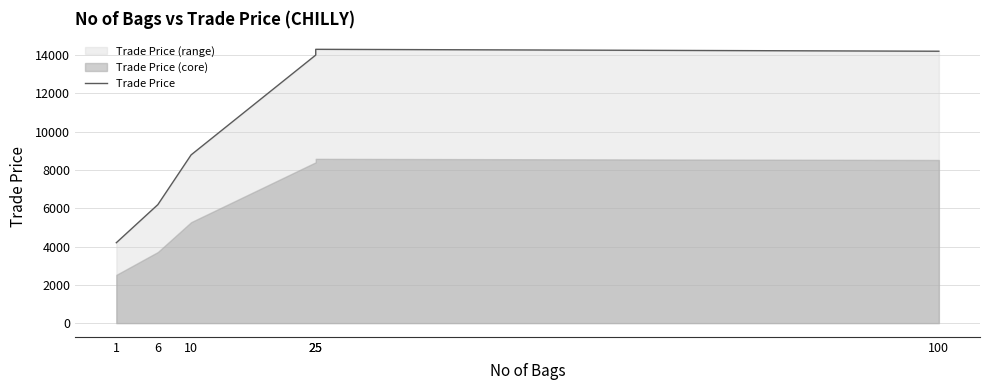

True or false: the data shows 6189 at 6.

True